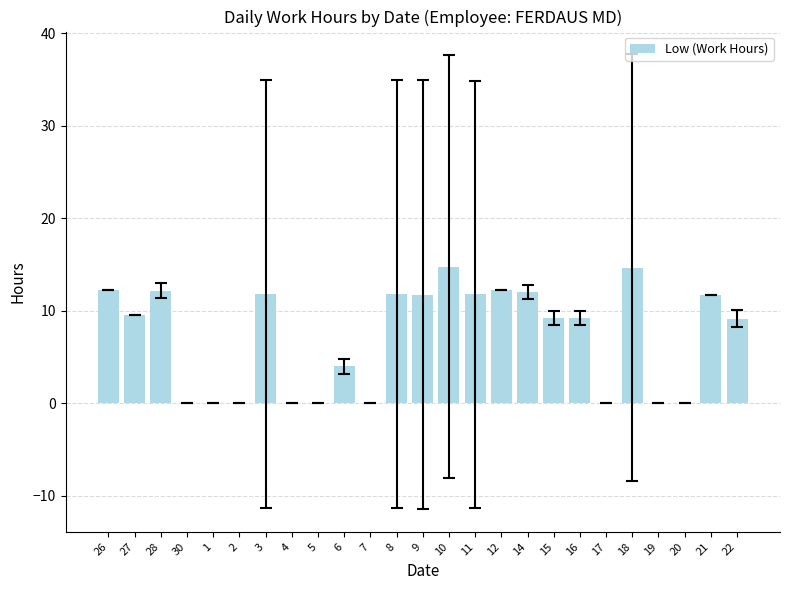

What is the change in value from 28 to 6?

-8.2